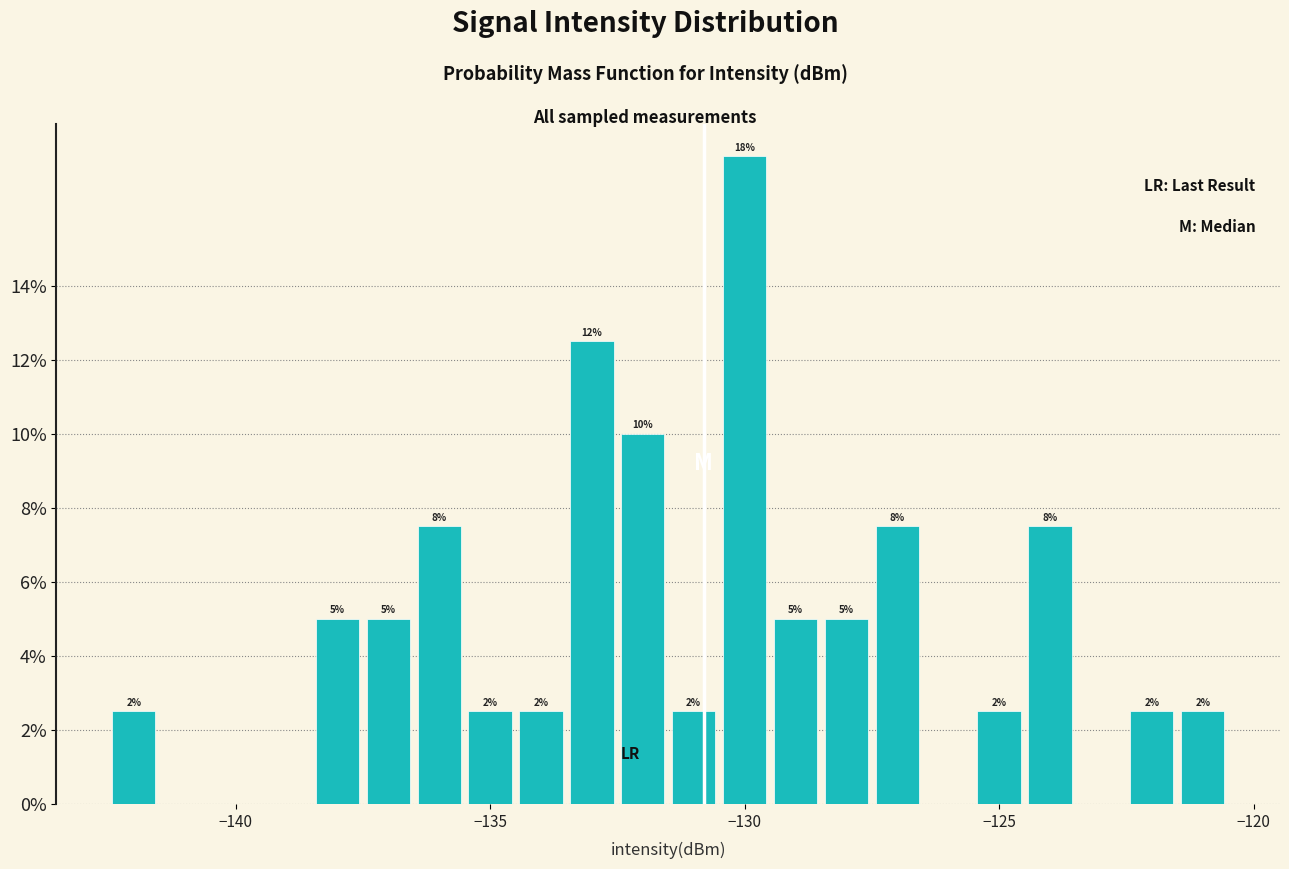

Around what value on the x-axis is the tallest bar? Give the approximate position of its centre, as read against the axis.

-130.0